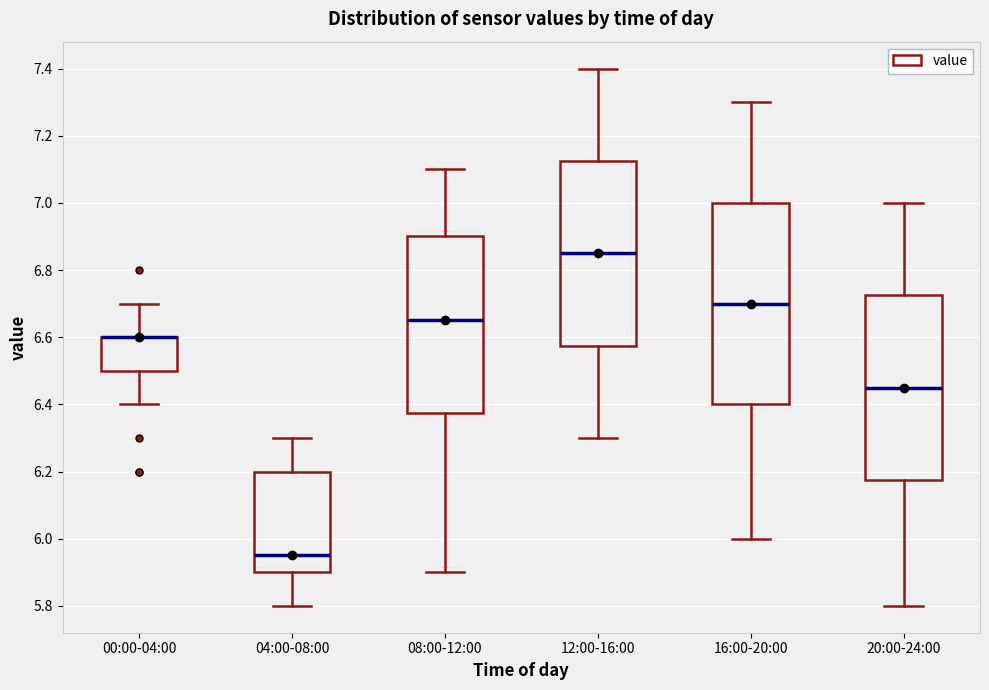

Comparing the boxes themselves (not the whiskers), which one is the tallest?

16:00-20:00